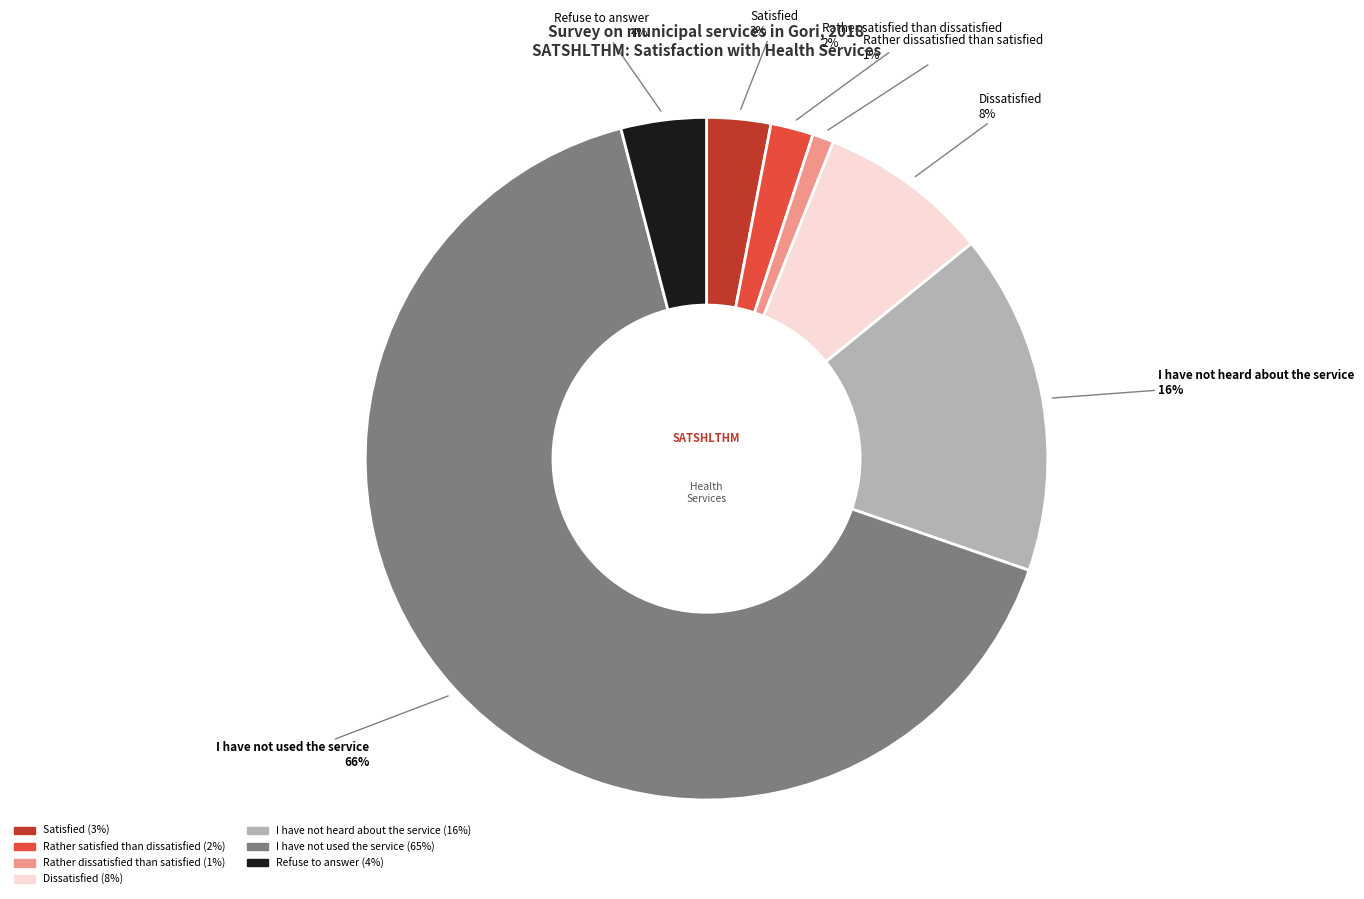

Is there any slice that represents more than half of the pie?

Yes